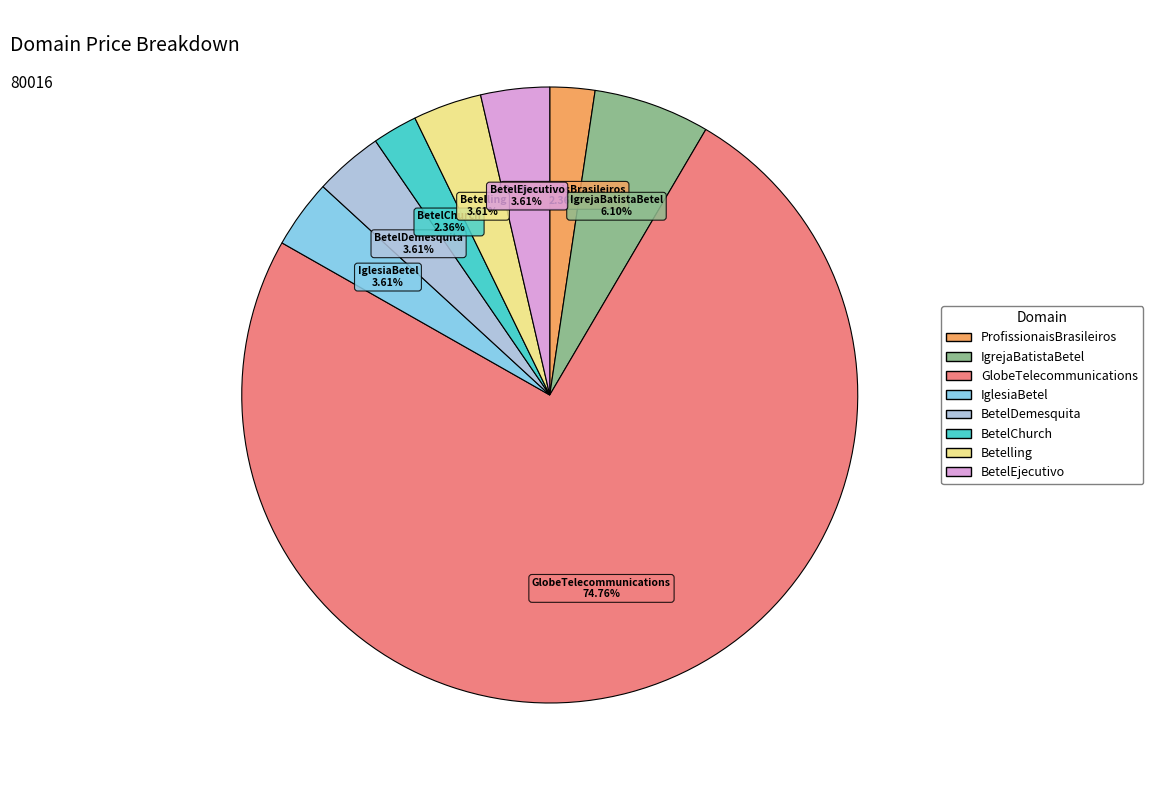

Count the number of slices in the pie.

8